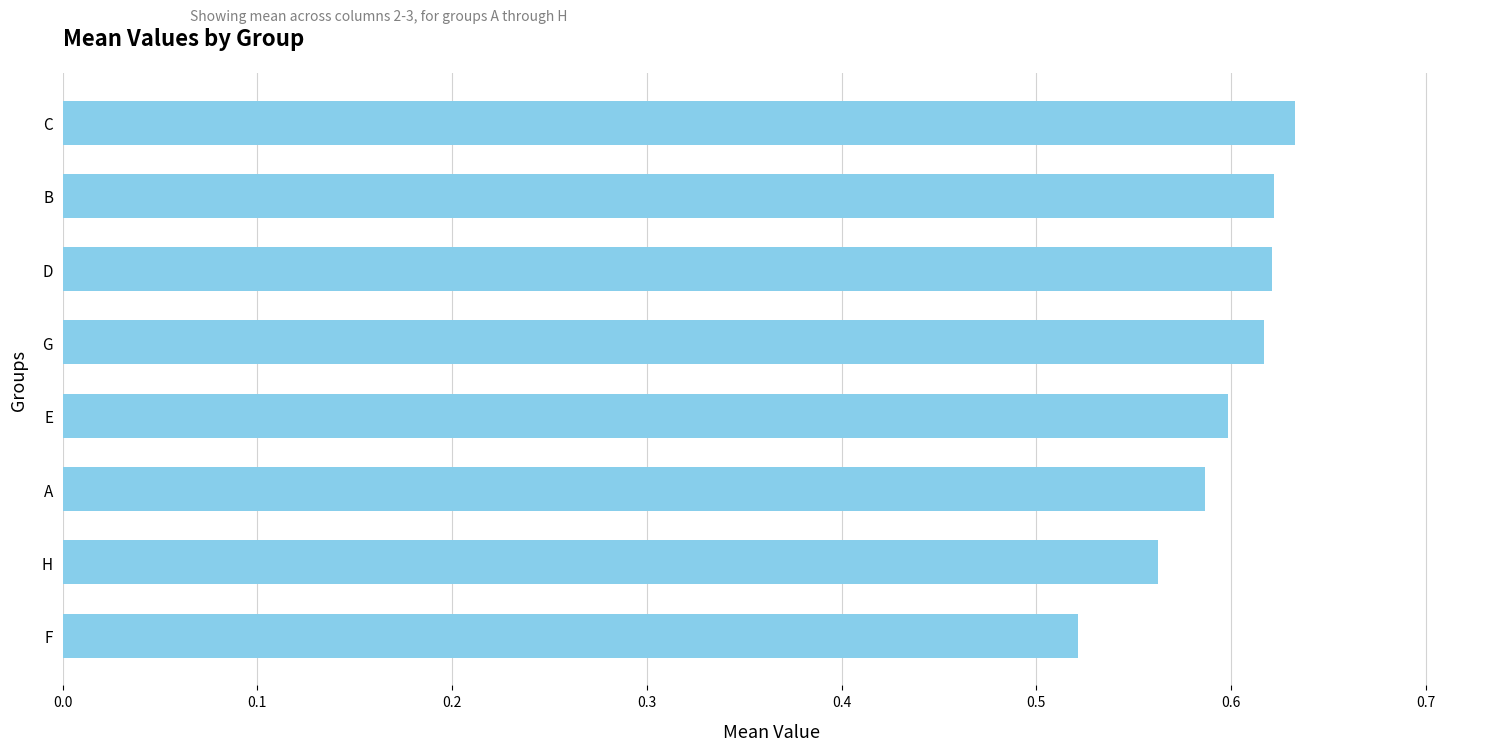

What is the sum of the values at F and A?

1.1